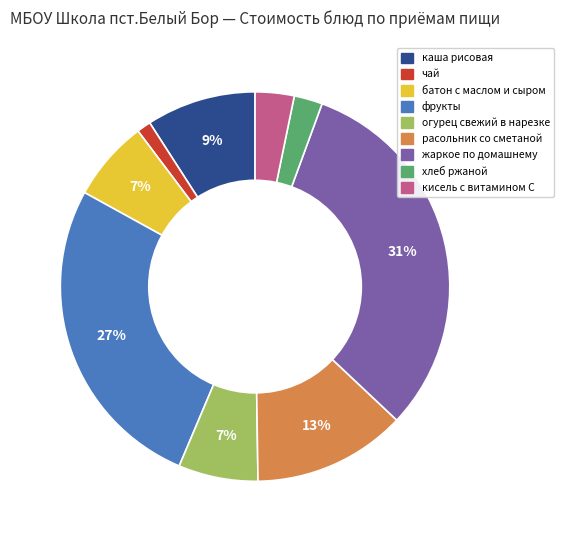

To the nearest percent, what is the average slice percentage?

11%